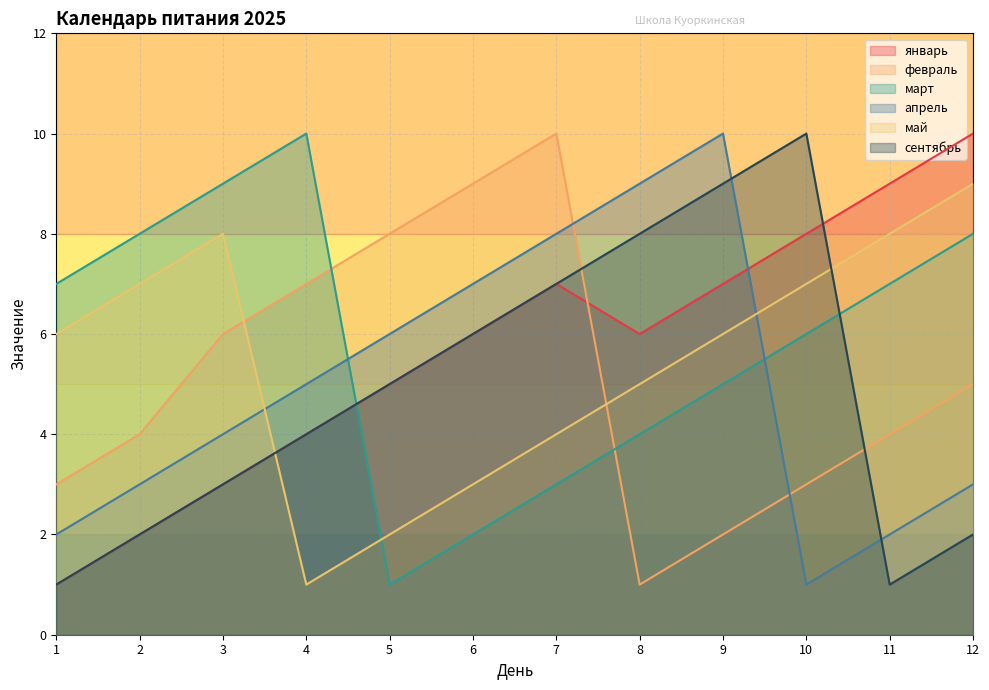

What is the difference between the maximum and second lowest values in the май series?

7